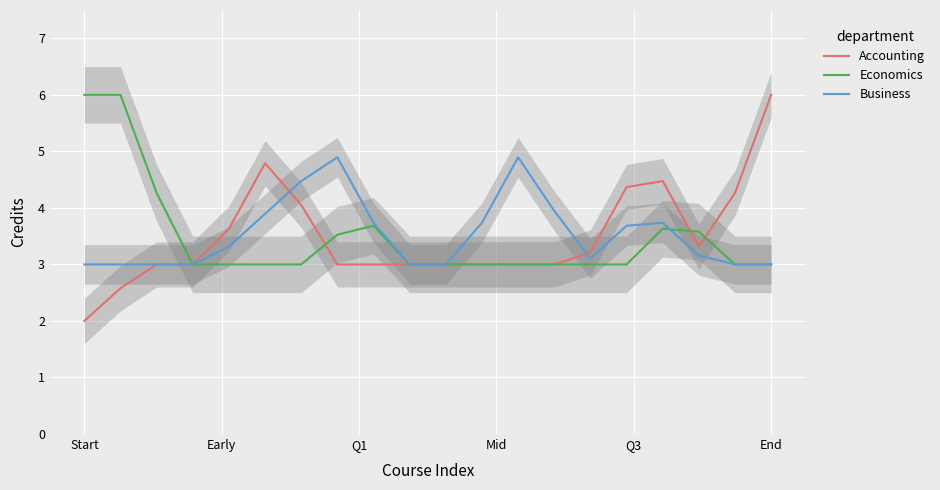

Which category has the highest value in the Accounting series?

End